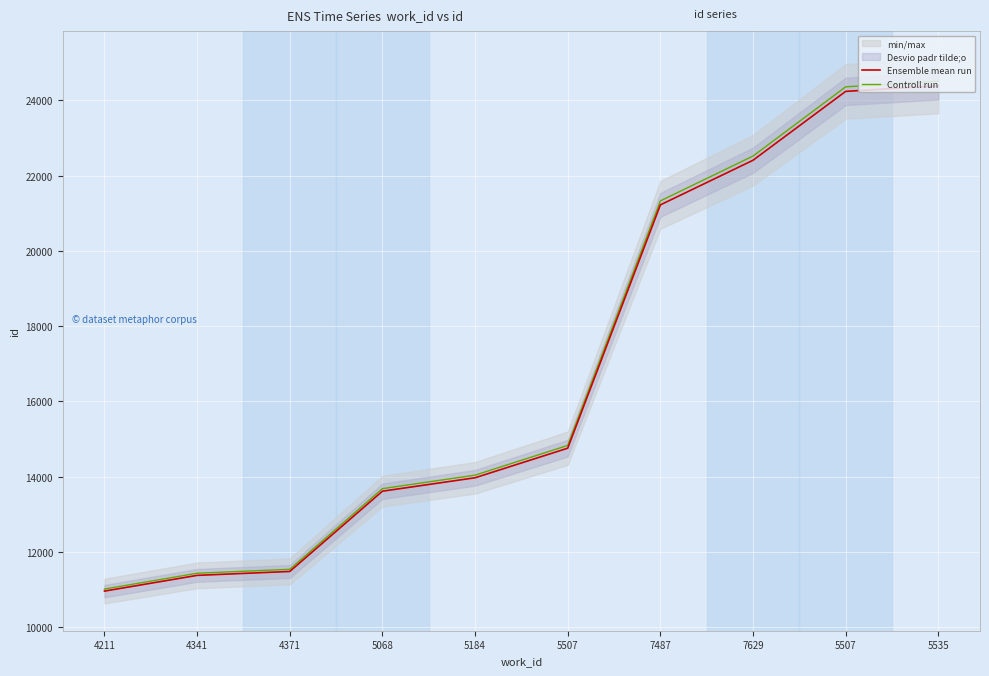

What value does the Ensemble mean run series have at 5507?

14754.0